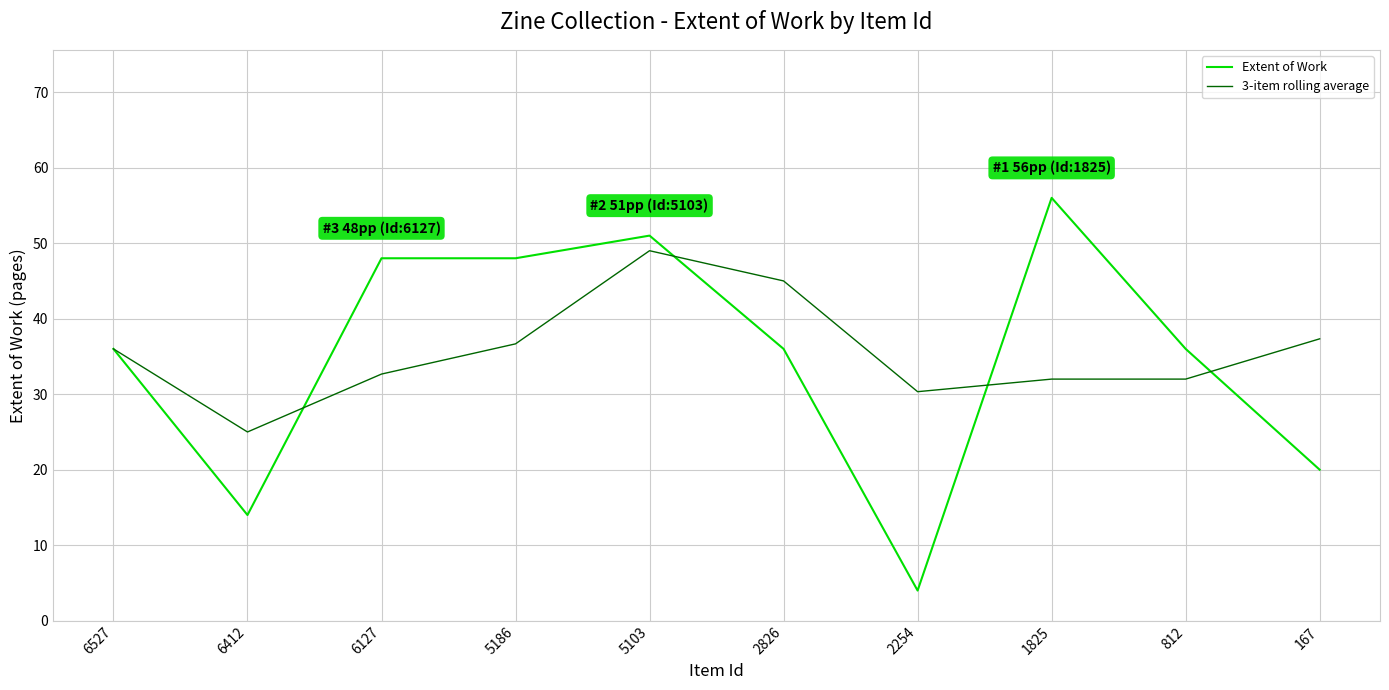

True or false: 3-item rolling average and Extent of Work intersect in this chart.

True